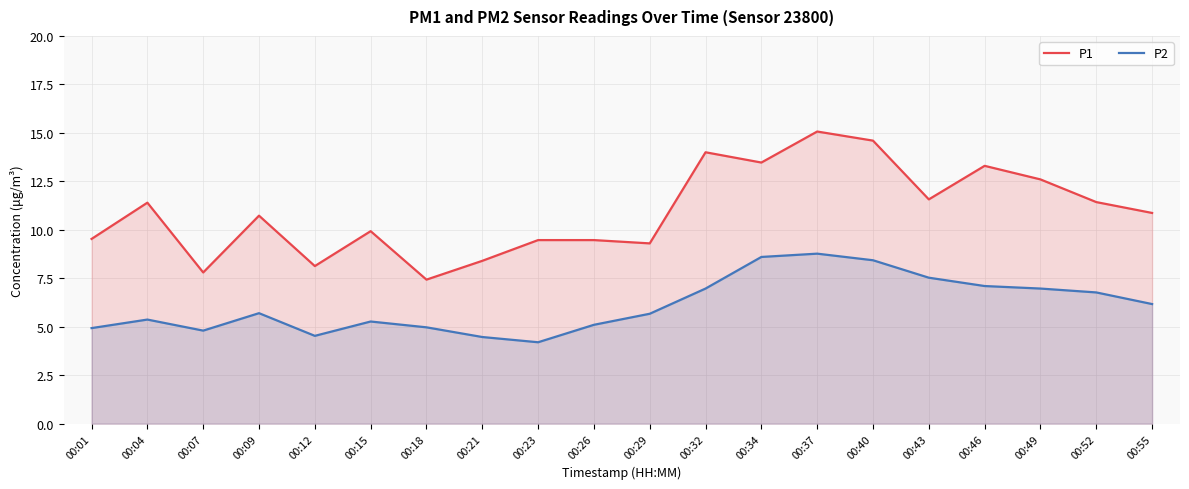

What is the minimum value for P2?

4.2